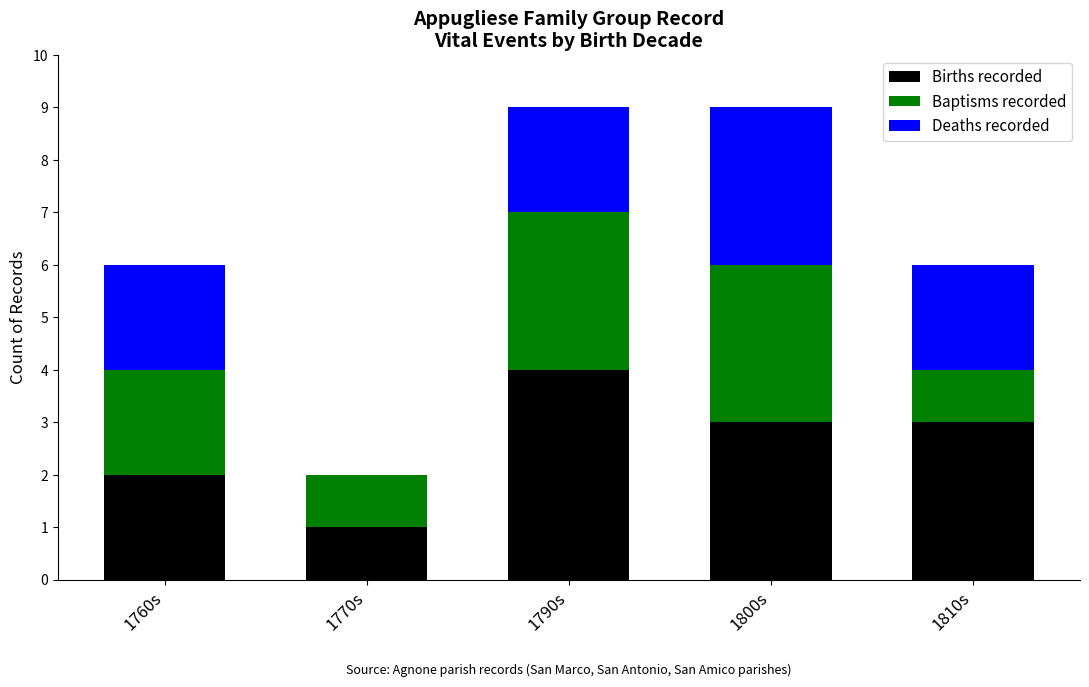

Reading left to right, what are the values for Births recorded?

1760s=2	1770s=1	1790s=4	1800s=3	1810s=3